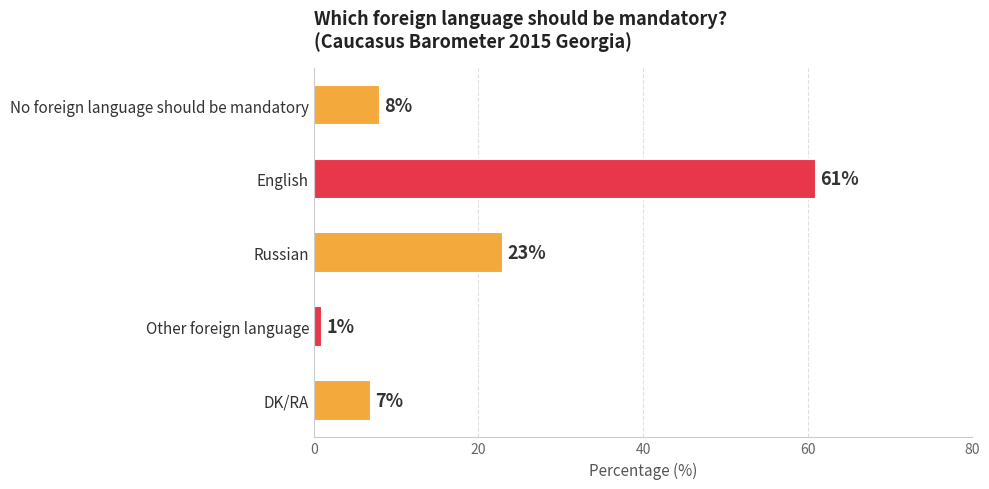

Rank the categories by value from lowest to highest.

Other foreign language, DK/RA, No foreign language should be mandatory, Russian, English